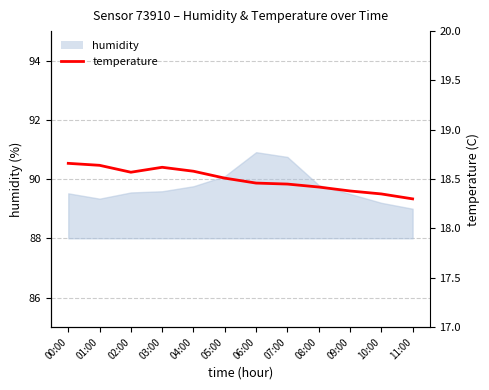

What is the label of the 10th point from the right?

02:00